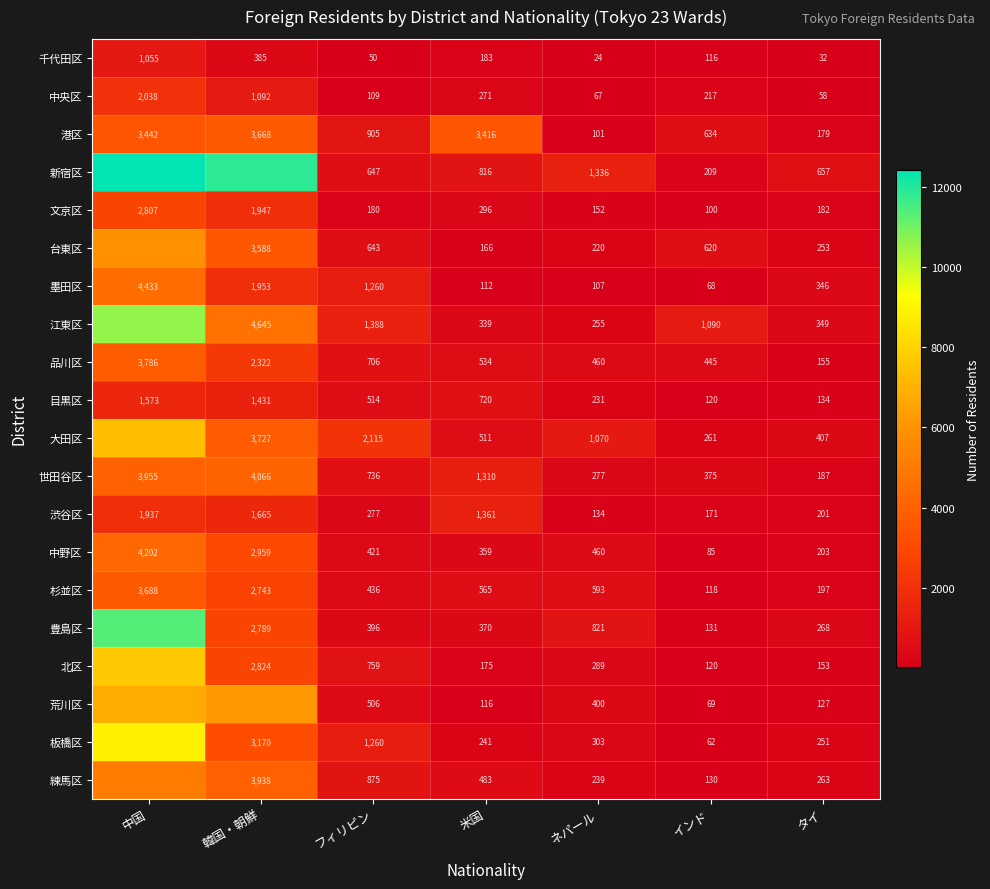

What is the highest value of the 品川区 series?

3786